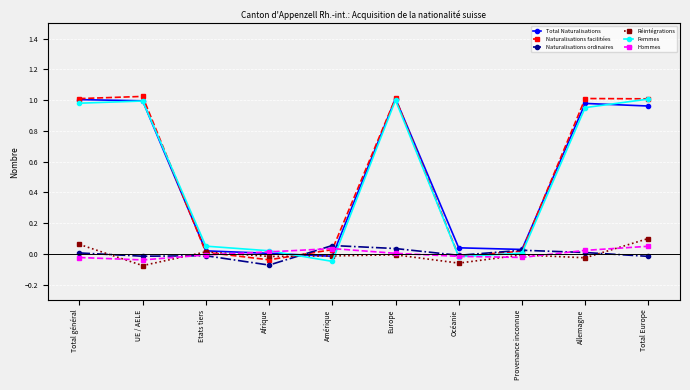

Rank the categories by Femmes value from highest to lowest.

Total Europe, Europe, UE / AELE, Total général, Allemagne, Etats tiers, Afrique, Provenance inconnue, Océanie, Amérique